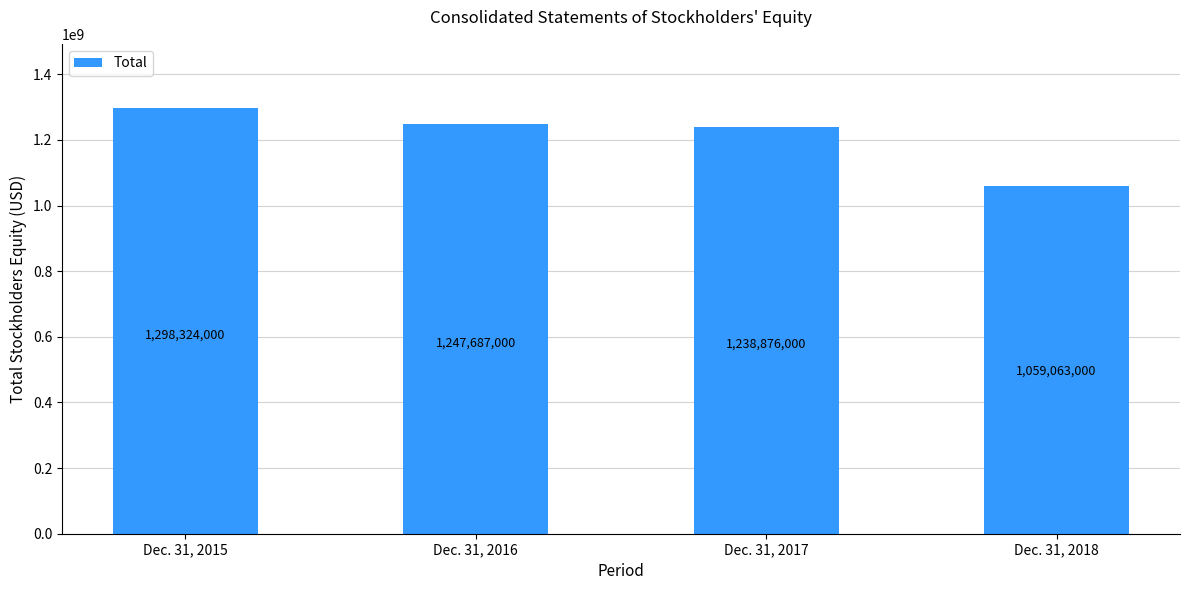

What is the change in value from Dec. 31, 2016 to Dec. 31, 2018?

-188624000